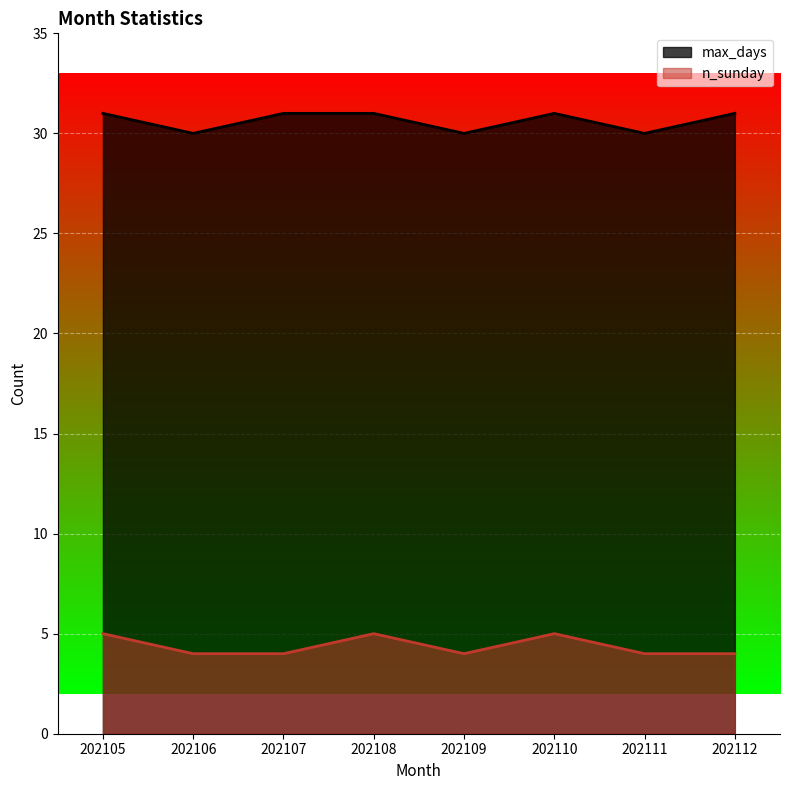

What is the difference between the max_days values at 202110 and 202109?

1